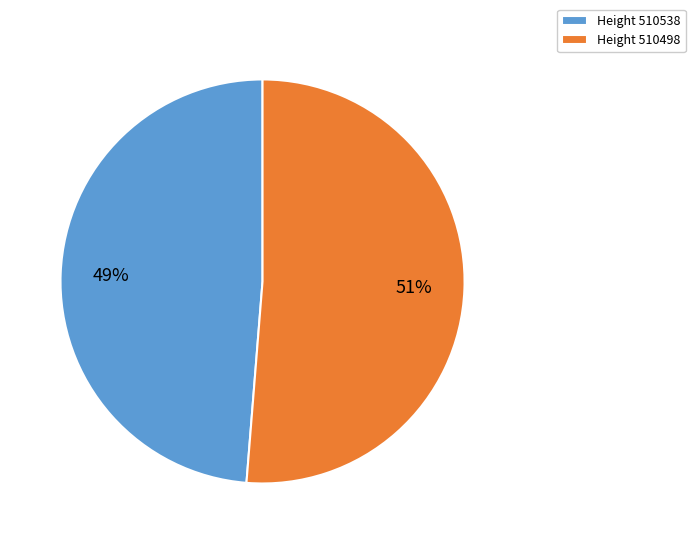

What is the majority slice?

Height 510498